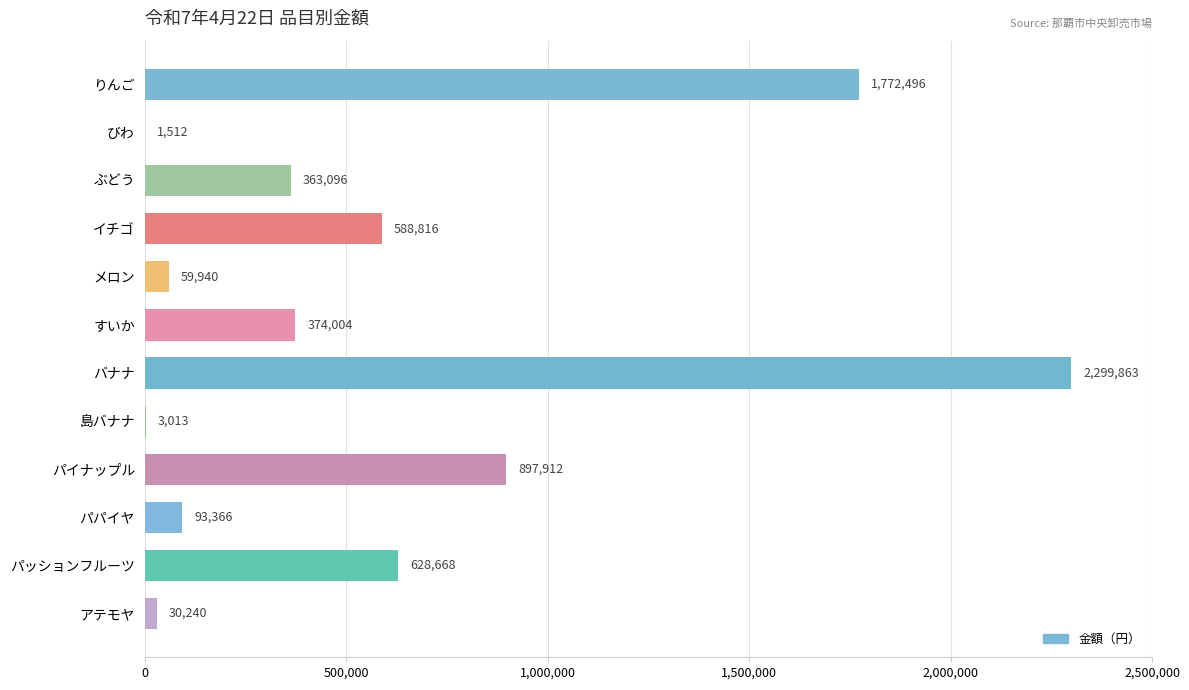

The chart shows a value of 2299863 at バナナ. True or false?

True